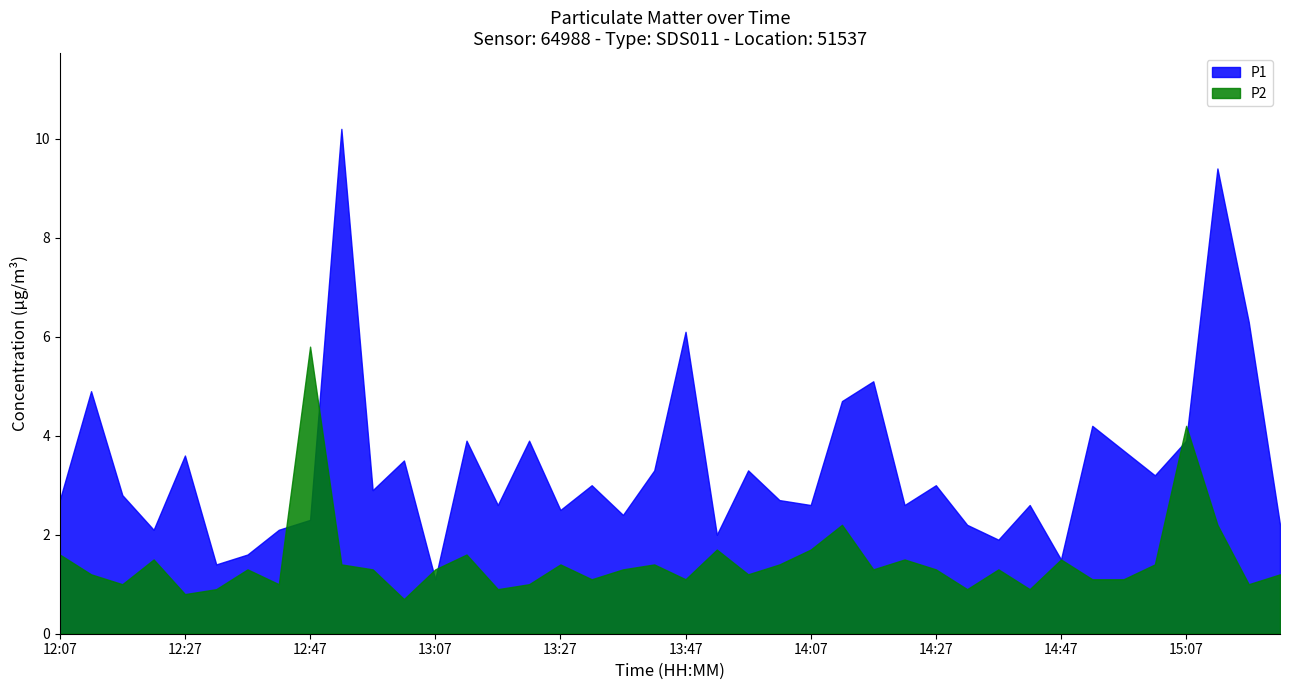

The P2 series shows 0.9 at 13:42. True or false?

False